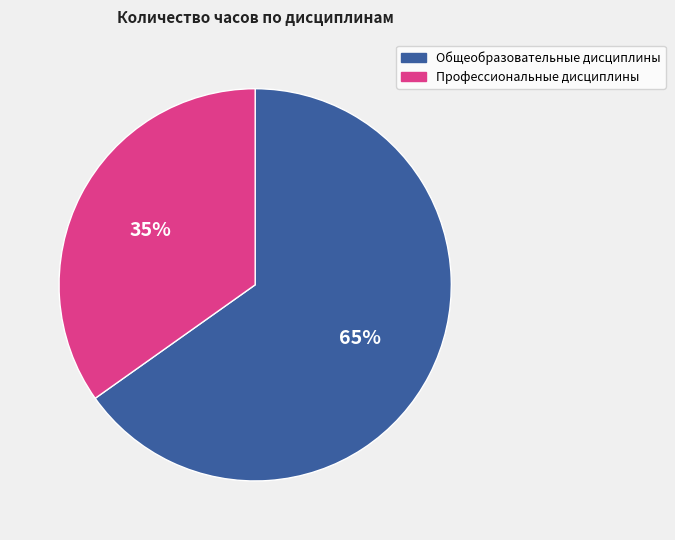

What percentage is the Общеобразовательные дисциплины slice, to the nearest percent?

65%